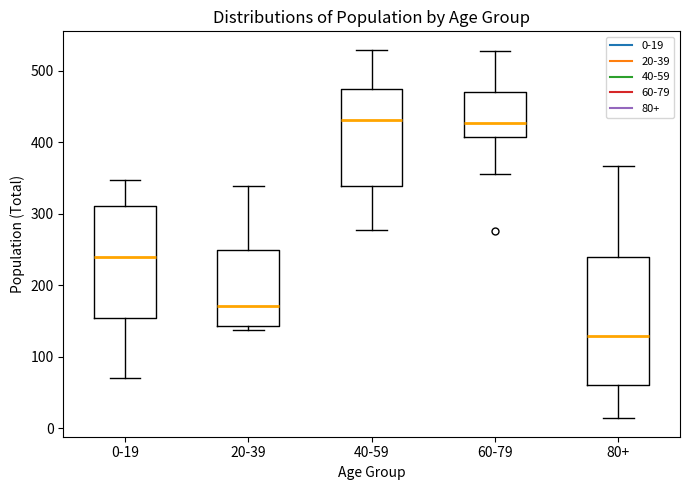

Reading left to right, read every box against the y-axis: the position of its median line, the range the box covers, and the ends of its whiskers. The values are not printed on the chart, so give them approximately, as read against the axis.

0-19: median 240, box 150 to 310, whiskers 70 to 350
20-39: median 170, box 140 to 250, whiskers 140 (just below the box's lower edge) to 340
40-59: median 430, box 340 to 470, whiskers 280 to 530
60-79: median 430, box 410 to 470, whiskers 360 to 530
80+: median 130, box 60 to 240, whiskers 10 to 370